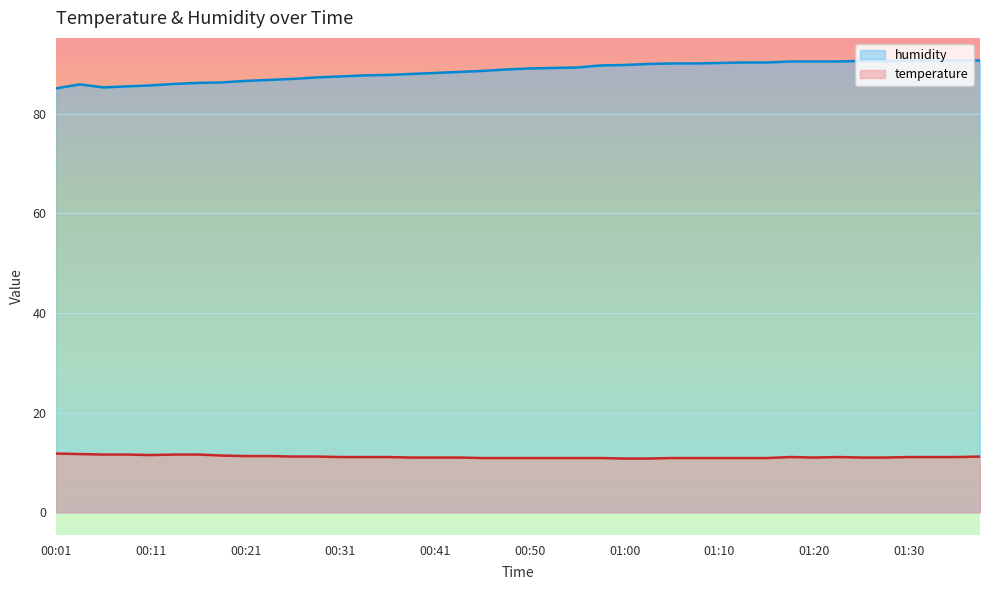

True or false: humidity has more than 1 points higher than both neighbors.

False